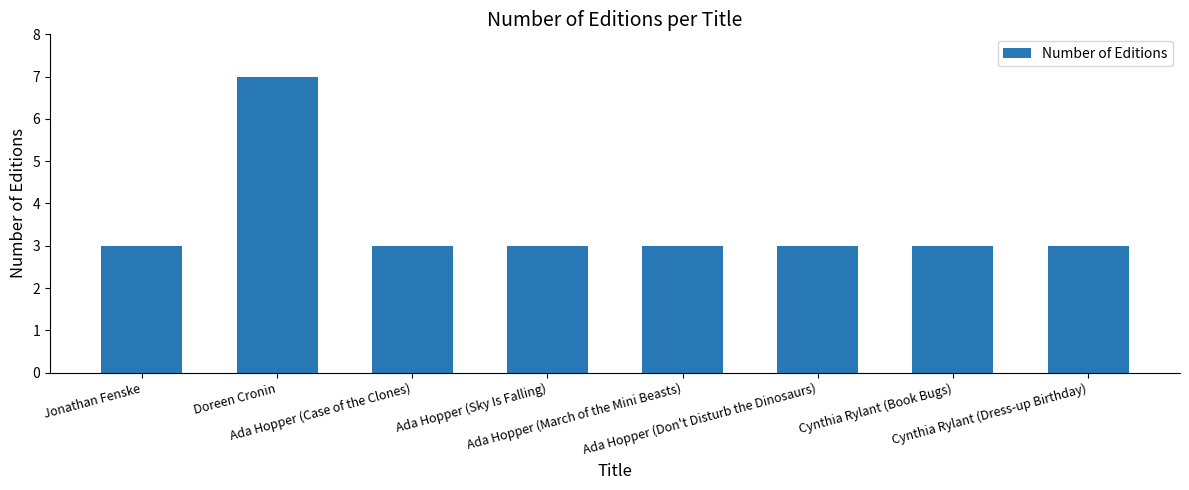

What is the sum of the values at Ada Hopper (March of the Mini Beasts) and Cynthia Rylant (Dress-up Birthday)?

6